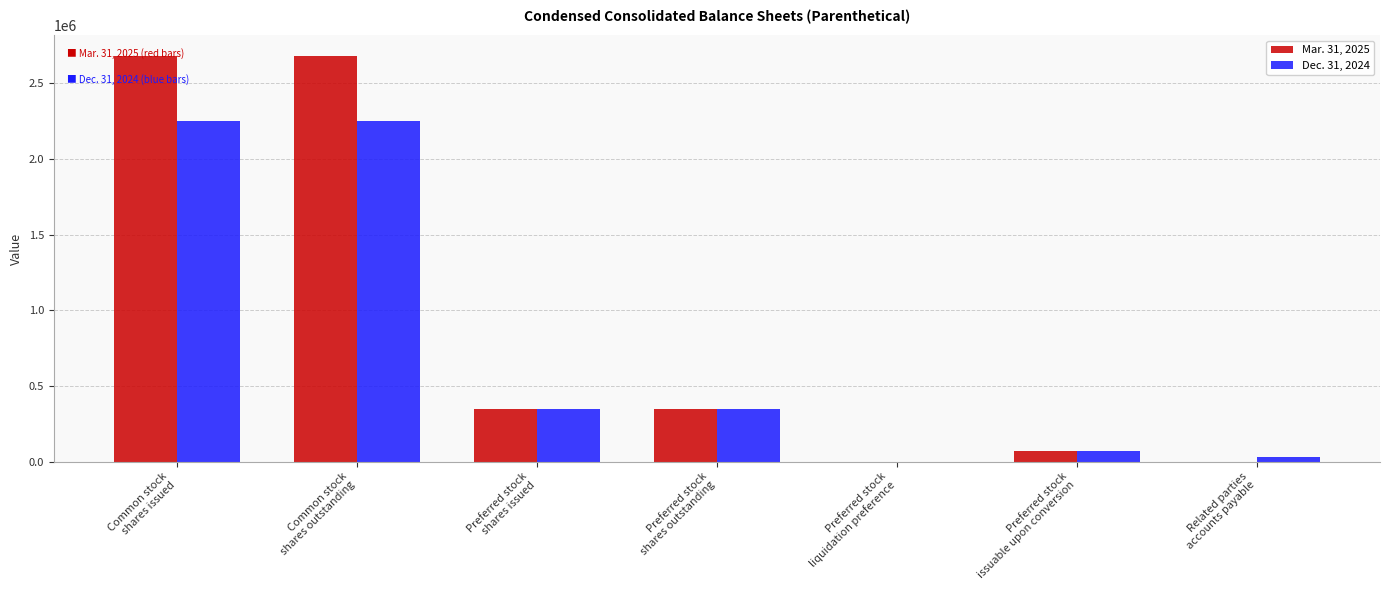

How many groups of bars are there?

7